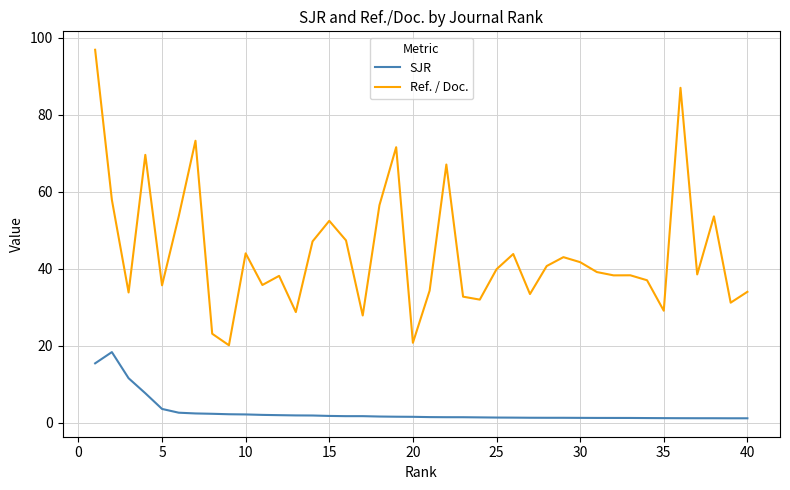

What is the difference between the maximum and minimum values in the Ref. / Doc. series?

76.7